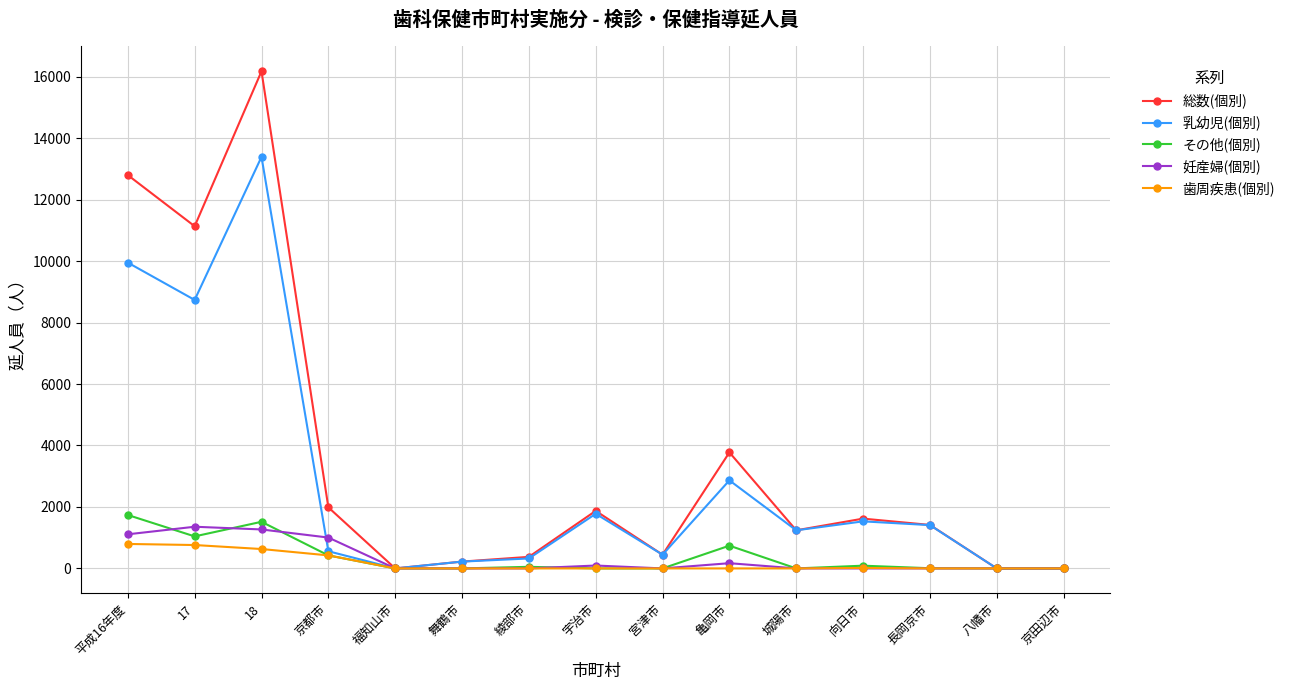

At which label does その他(個別) reach its peak?

平成16年度